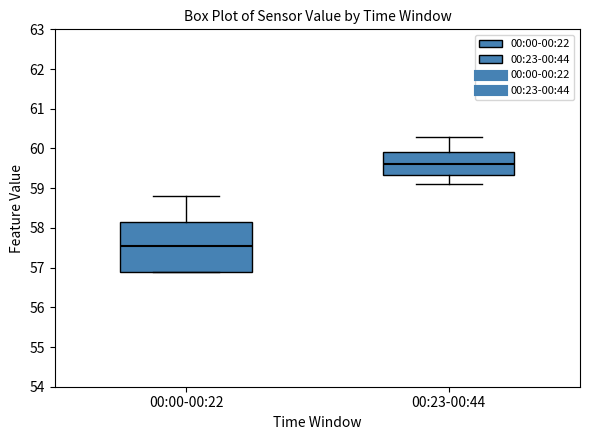

Reading left to right, read every box against the y-axis: the position of its median line, the range the box covers, and the ends of its whiskers. The values are not printed on the chart, so give them approximately, as read against the axis.

00:00-00:22: median 57.6, box 56.9 to 58.2, whiskers 56.9 to 58.8
00:23-00:44: median 59.6, box 59.3 to 59.9, whiskers 59.1 to 60.3